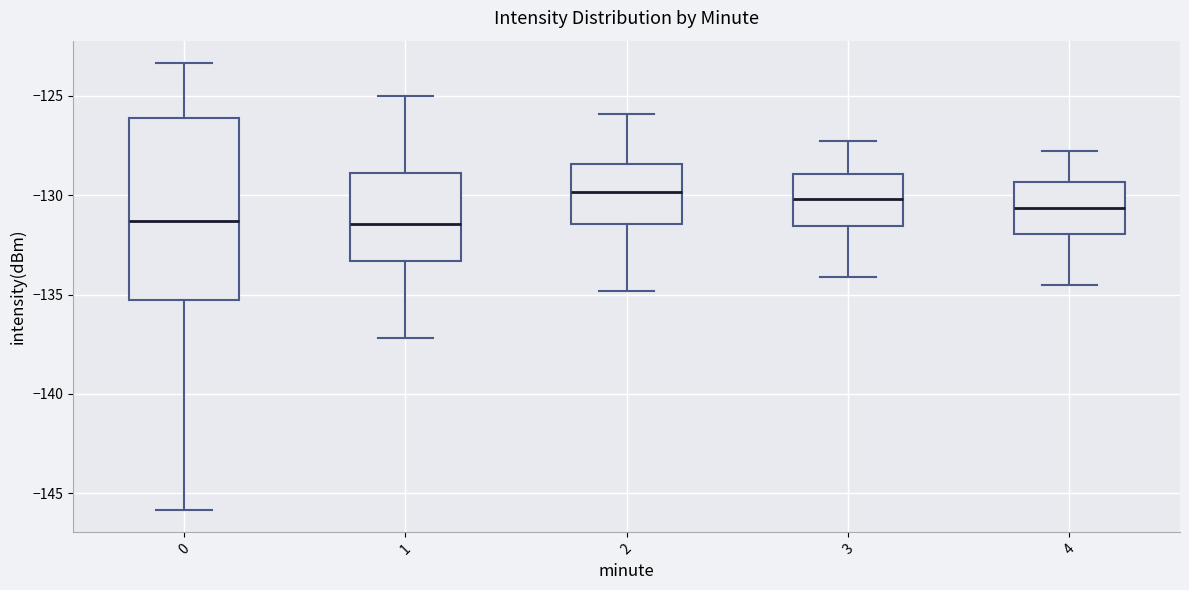

Where is the upper edge of the box at x = 4 on the y-axis? The values are not printed on the chart, so give them approximately, as read against the axis.

-129.5